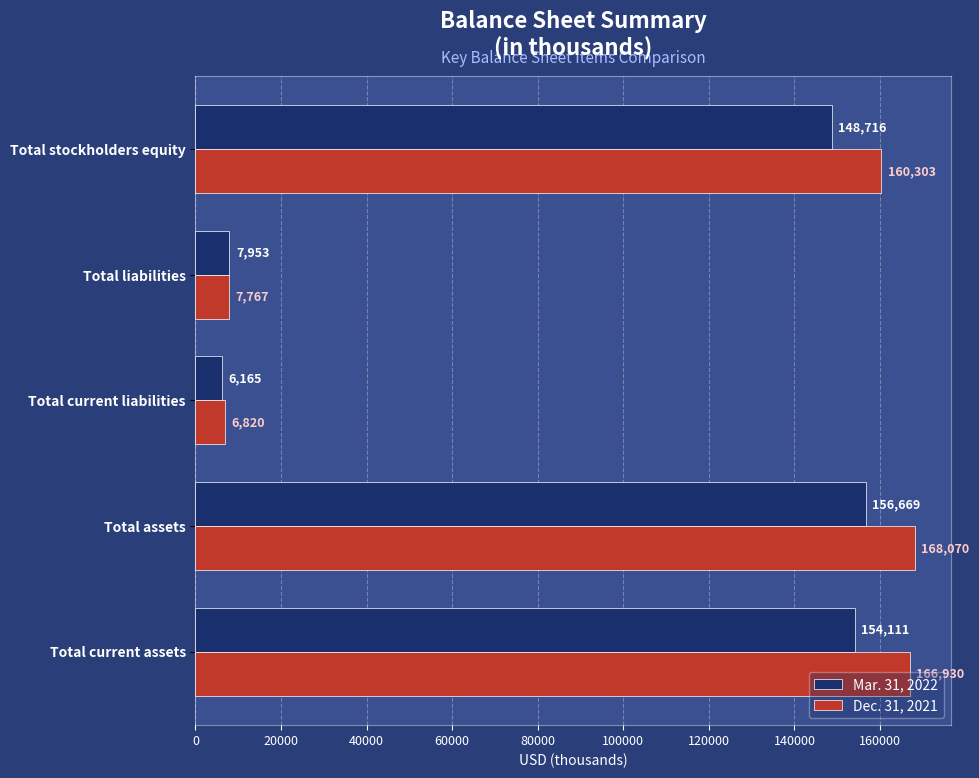

What value does the Dec. 31, 2021 series have at Total current assets, to the nearest 100?

166900